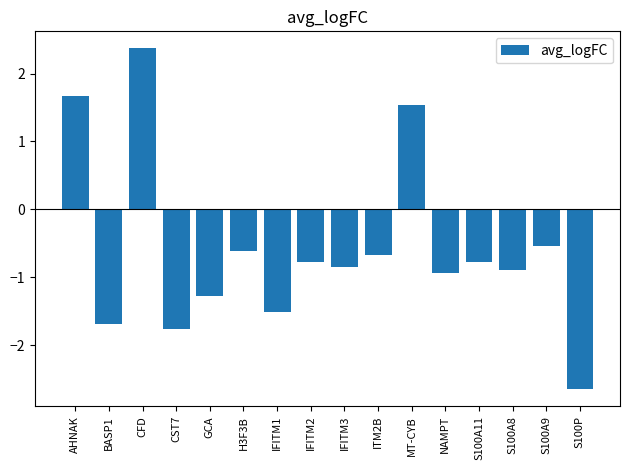

Are the bars horizontal?

No